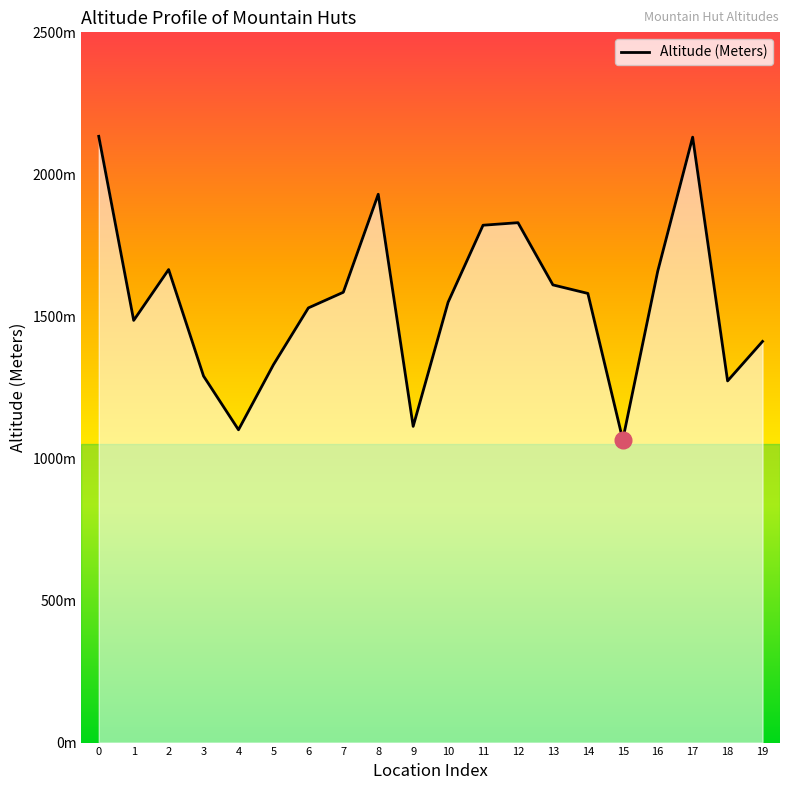

Does the chart display data point markers on the line(s)?

No